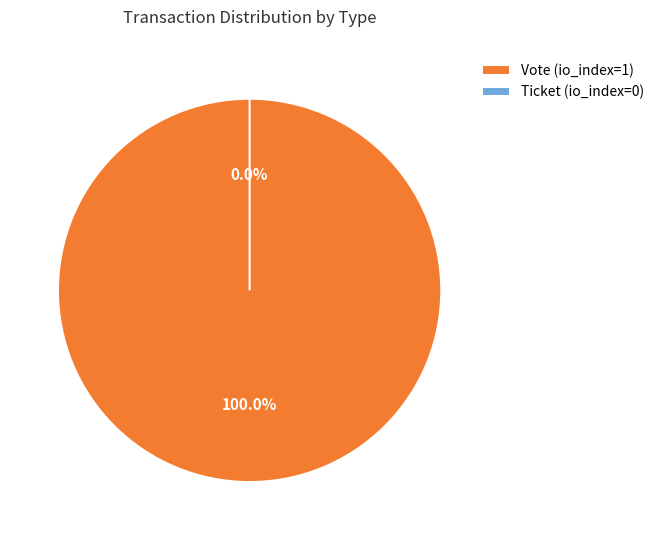

Which category has the biggest portion of the pie?

Vote